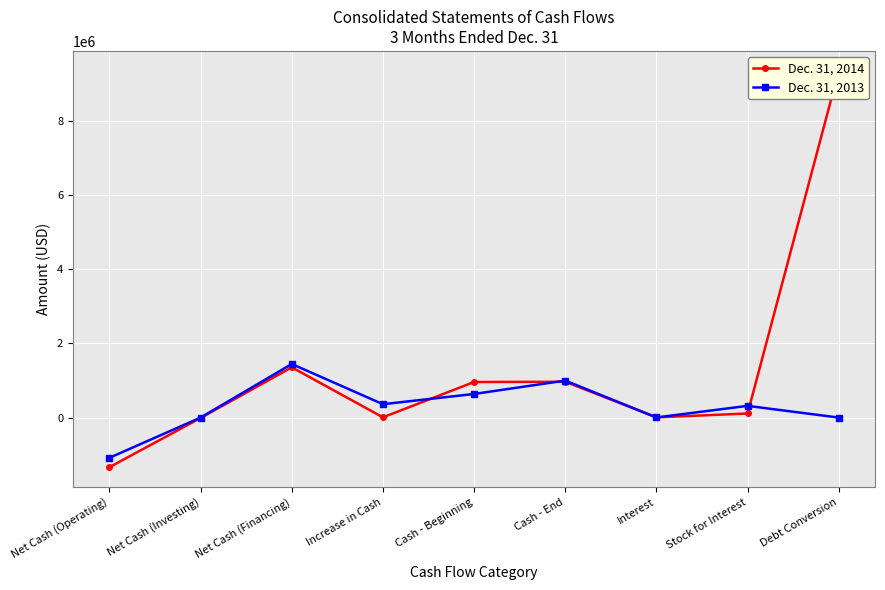

What is the difference between the highest and lowest values at Stock for Interest?

205556